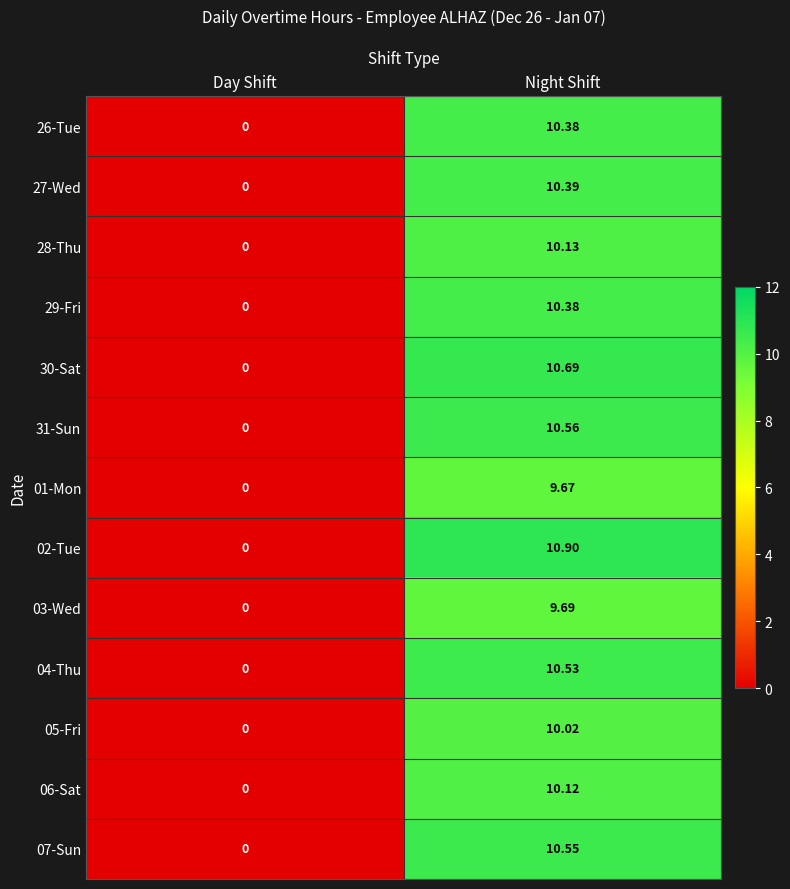

Is the value of 03-Wed at Night Shift greater than the value of 07-Sun at Night Shift?

No